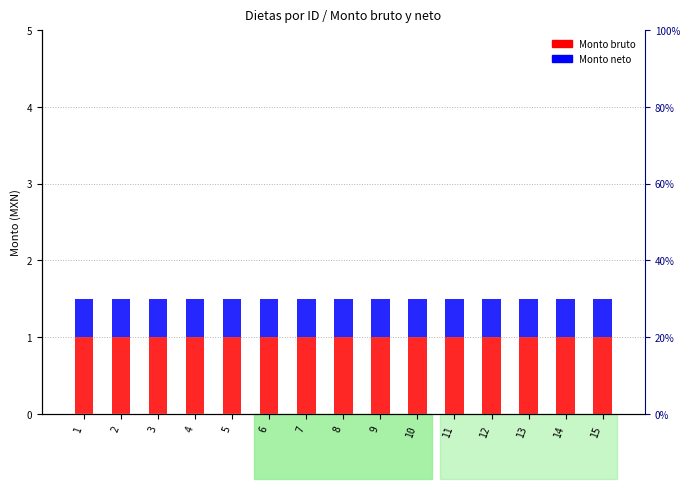

True or false: Monto neto has a value of 0.2 at 13.

False